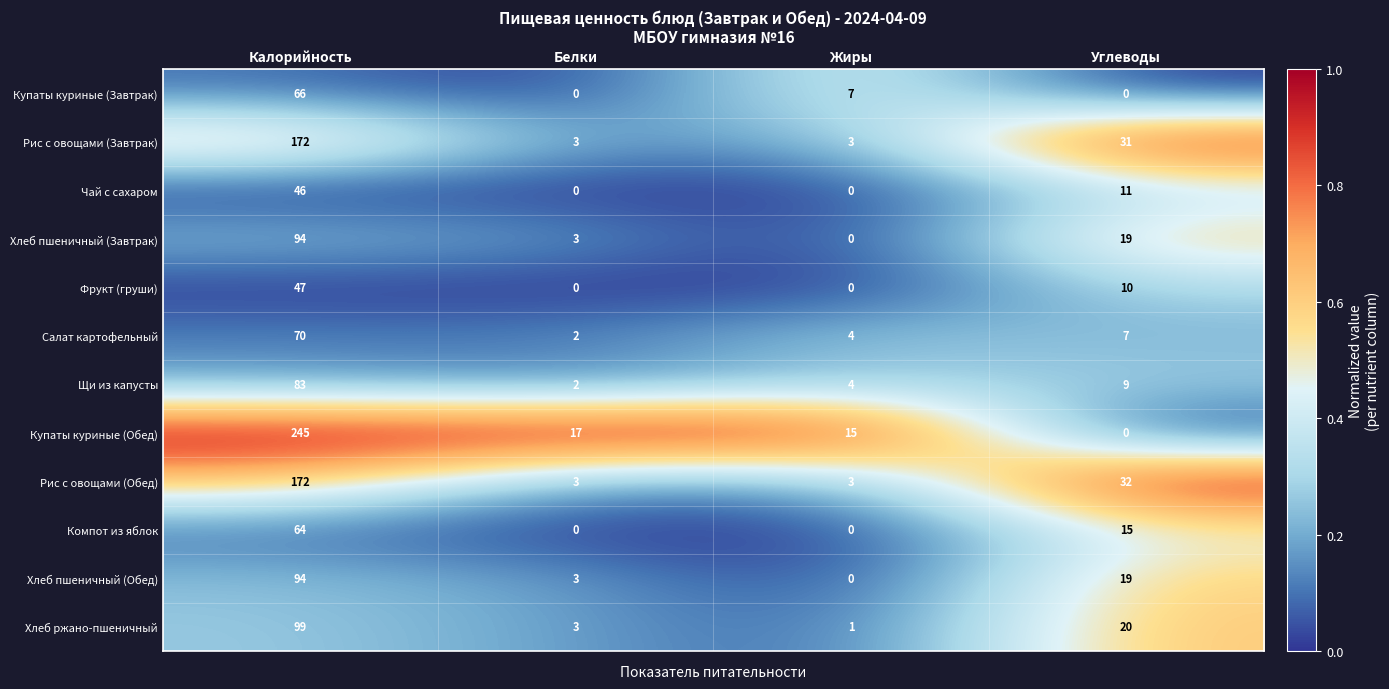

Which series changed the most between Белки and Жиры?

Купаты куриные (Завтрак)